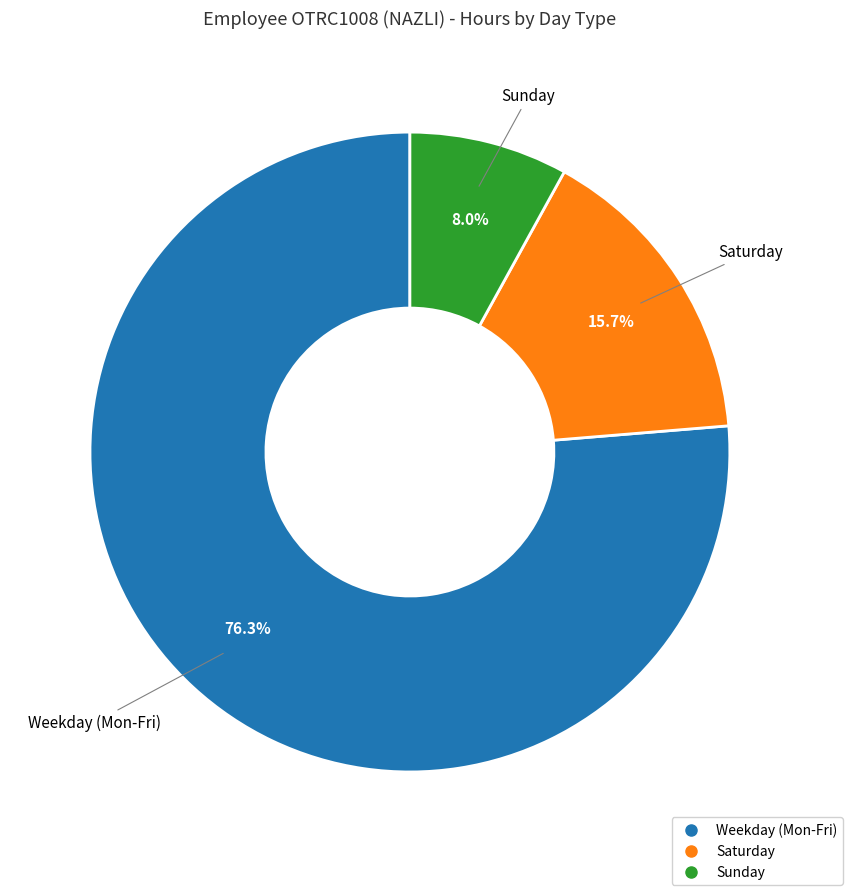

Is there any slice that represents more than half of the pie?

Yes